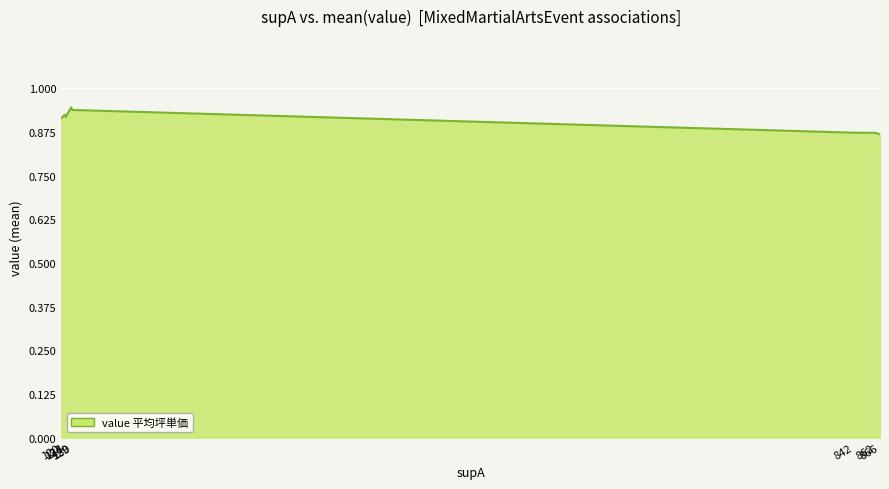

The chart shows a value of 1.6 at 123. True or false?

False